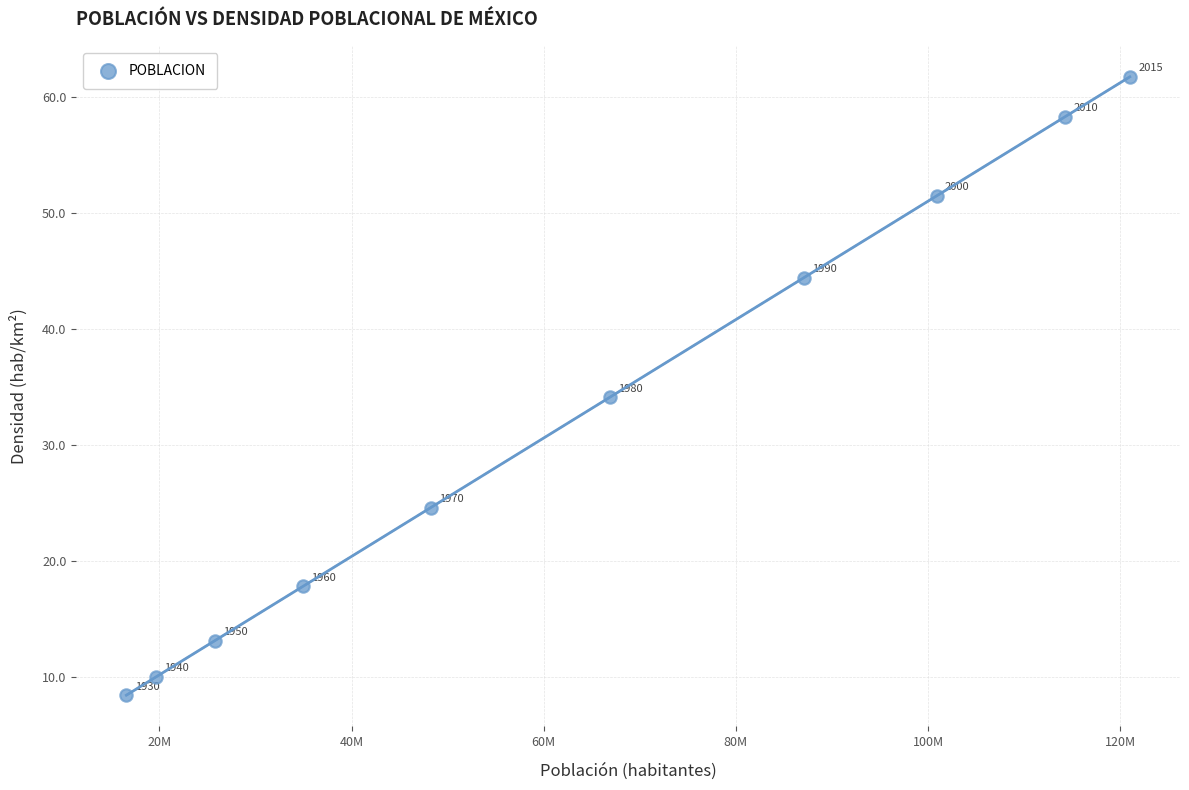

What is the range of X values (max minus min)?

104453093.4